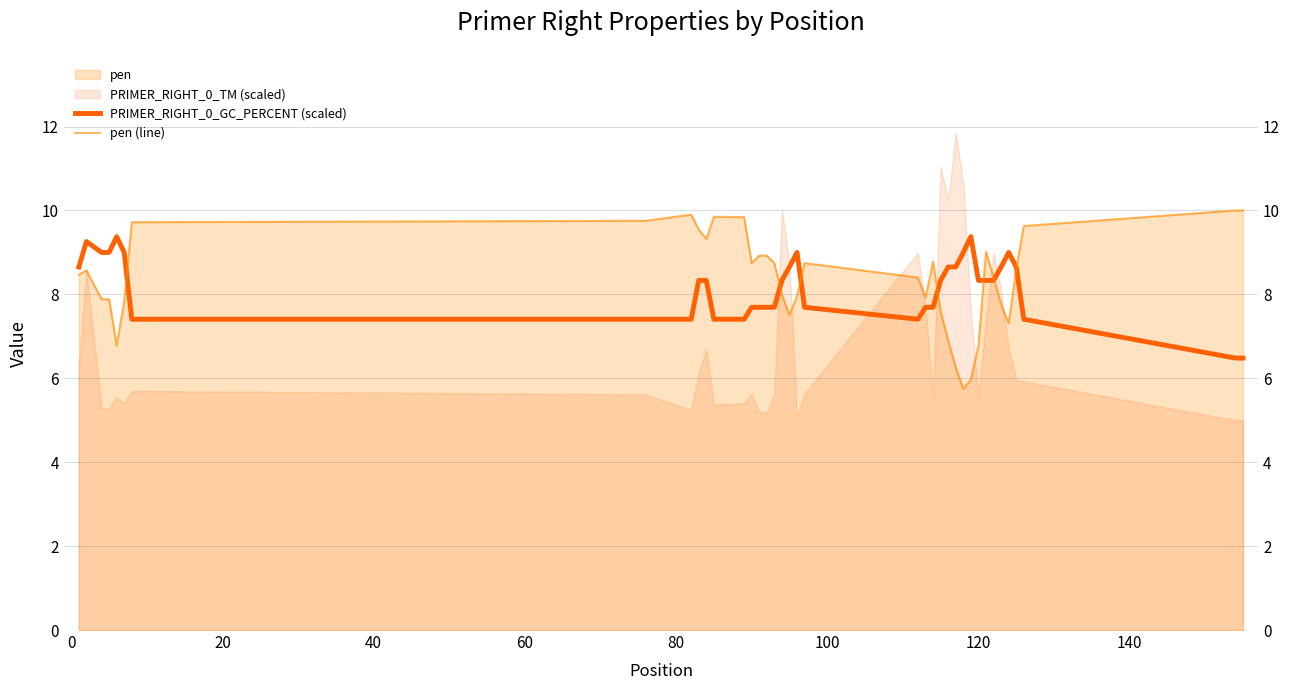

How many times do PRIMER_RIGHT_0_GC_PERCENT (scaled) and pen (line) cross each other?

7